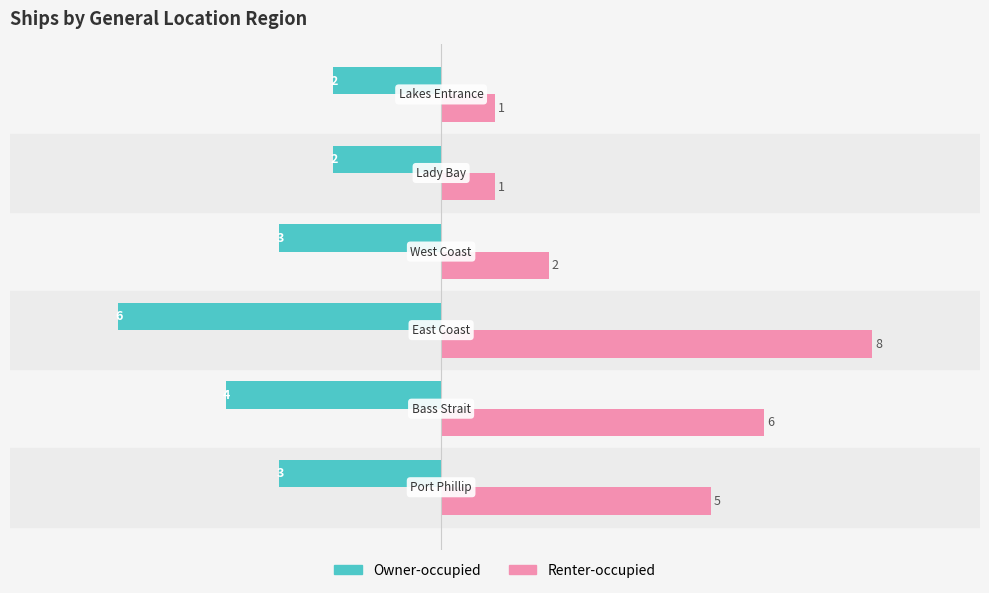

What is the difference between the second highest and second lowest values in the Renter-occupied series?

5